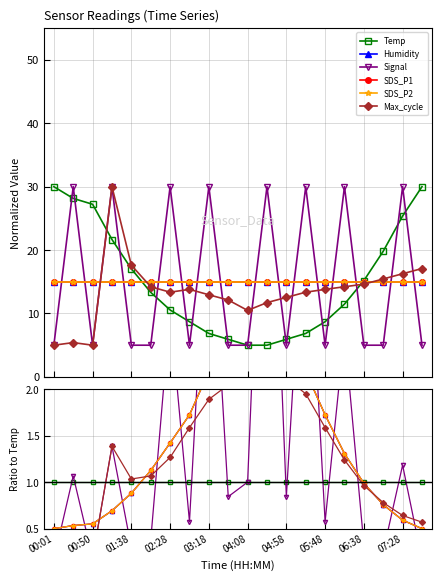

What is the value of the SDS_P1 point at the 7th from the left?

1.4